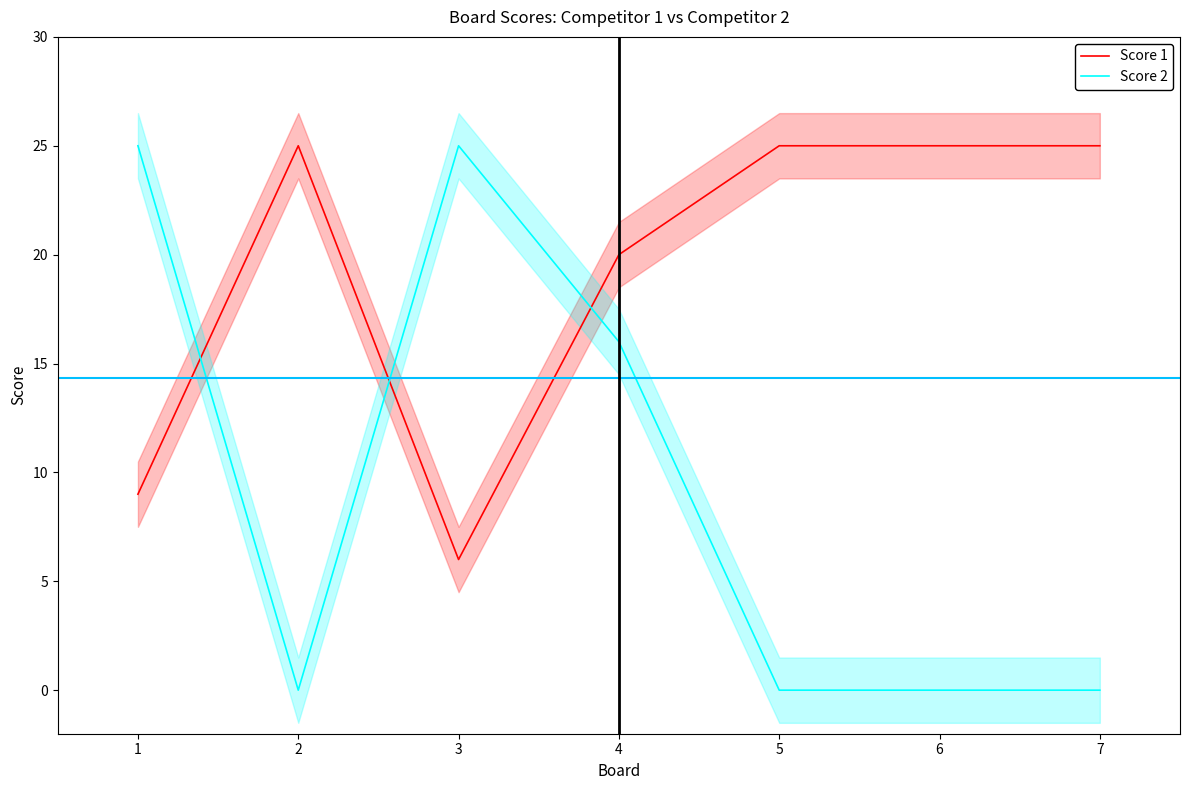

What is the sum of all Score 1 values?

135